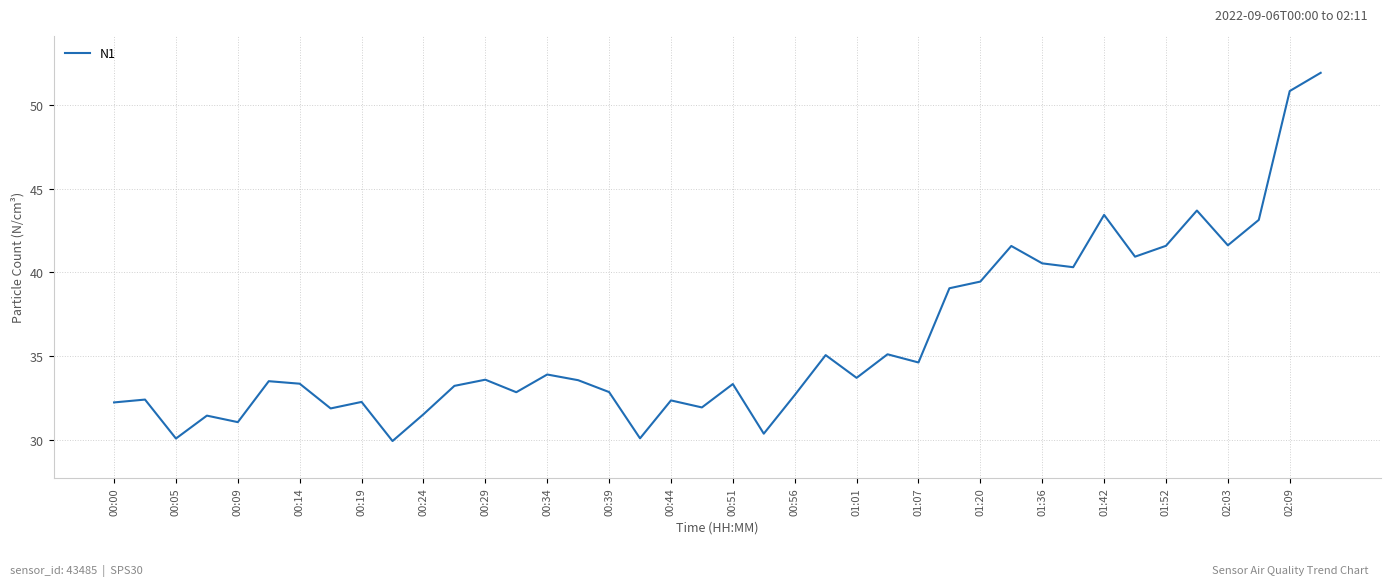

Is this an area chart (filled region under the line)?

No